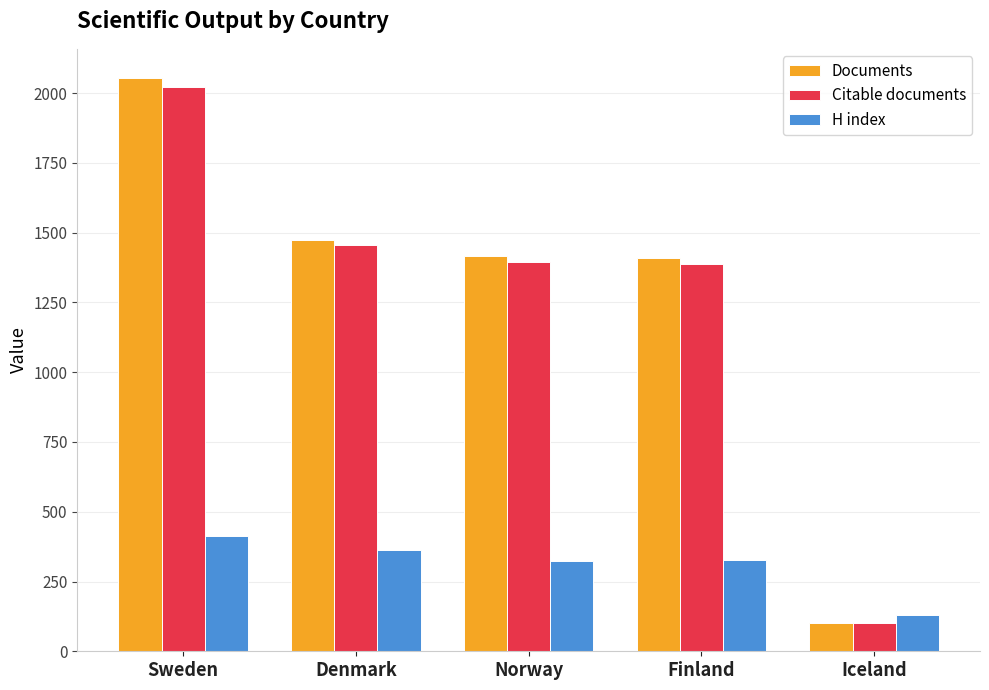

What is the difference between the Documents values at Finland and Sweden?

648